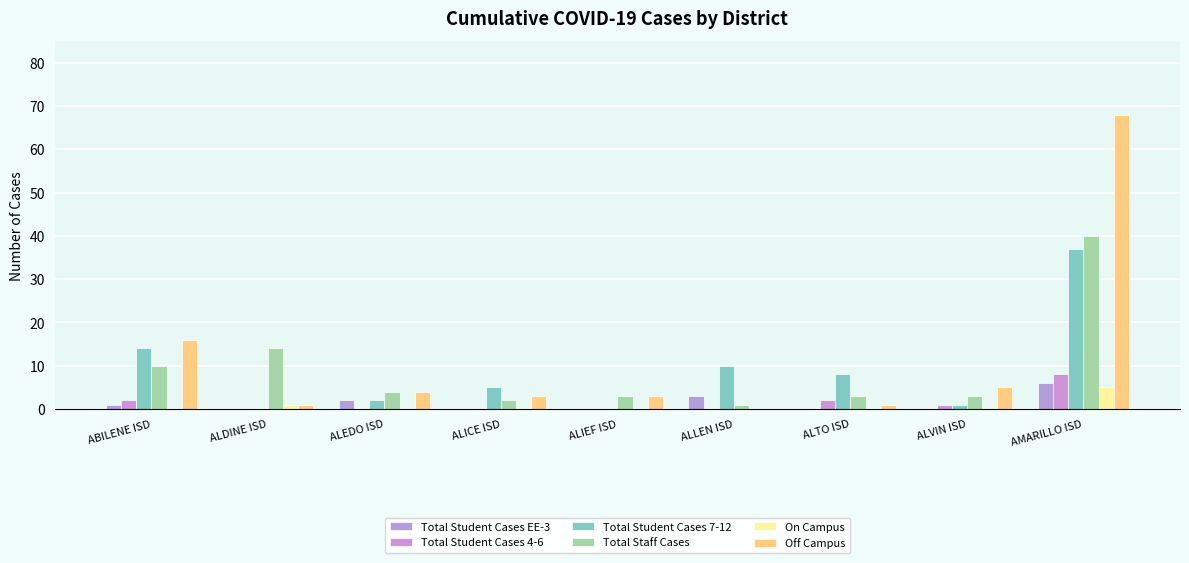

At how many categories does at least one series exceed 20?

1